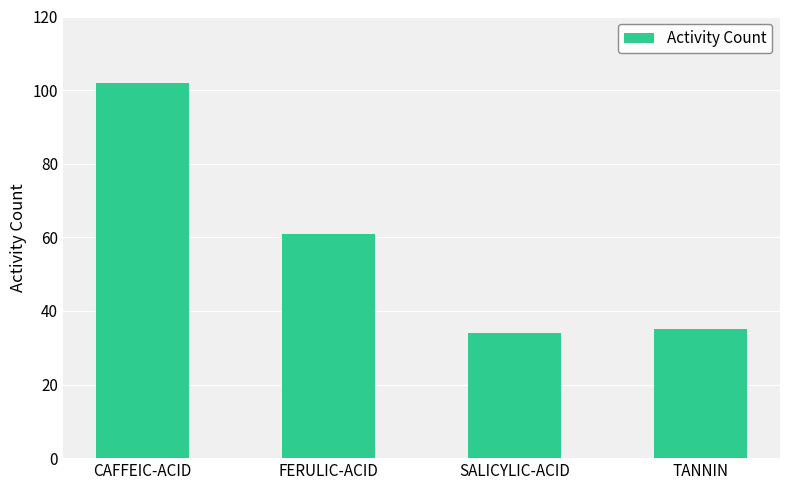

What is the sum of the values at TANNIN and FERULIC-ACID?

96